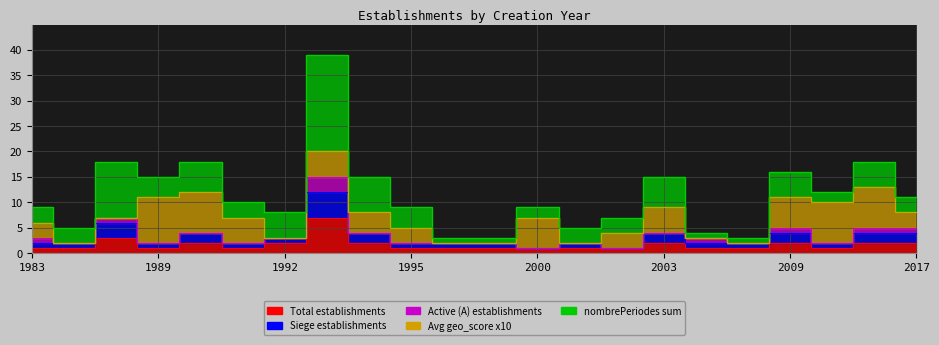

At which category is the sum across all series the highest?

1993